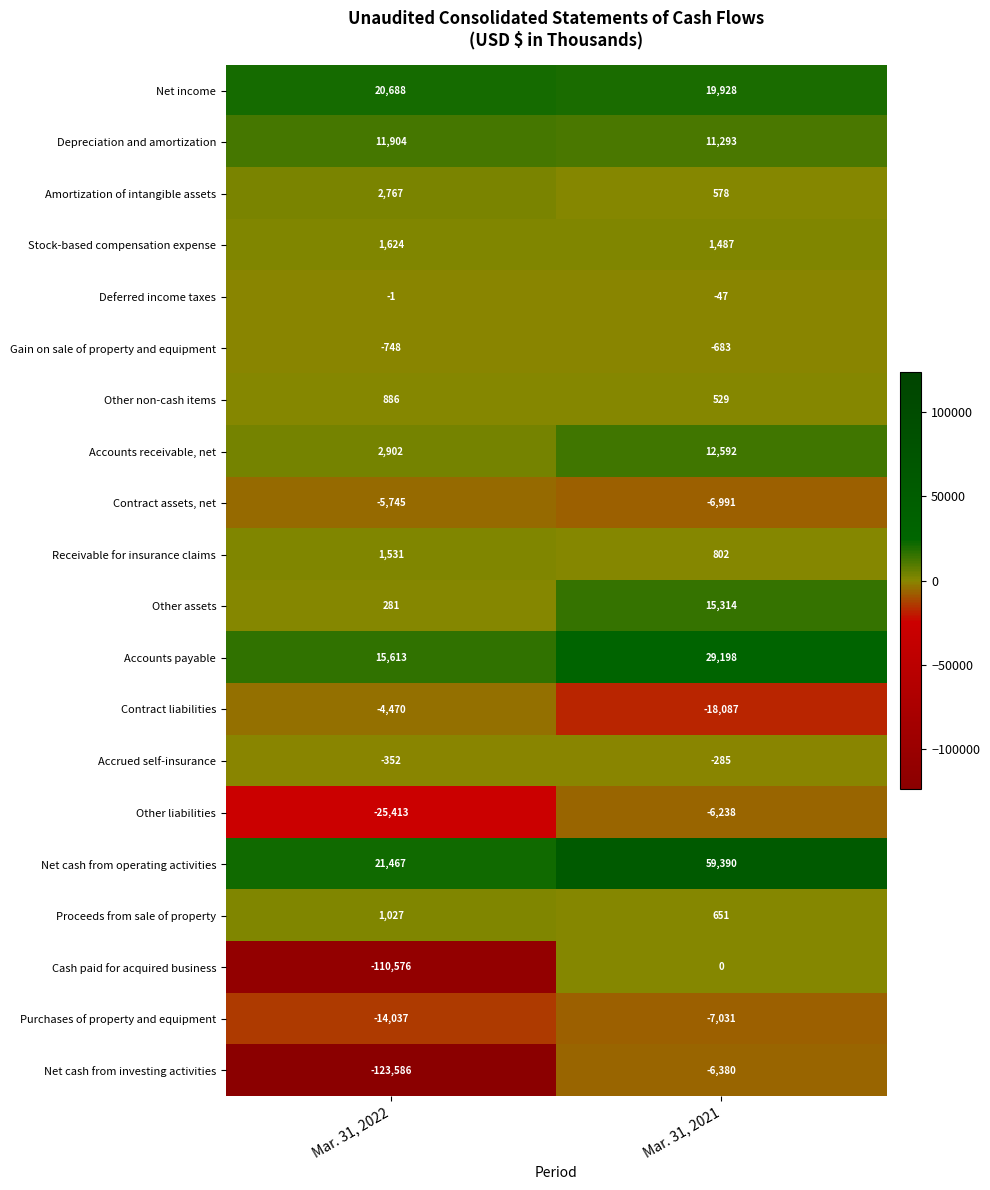

What is the sum of the Proceeds from sale of property values at Mar. 31, 2021 and Mar. 31, 2022?

1678